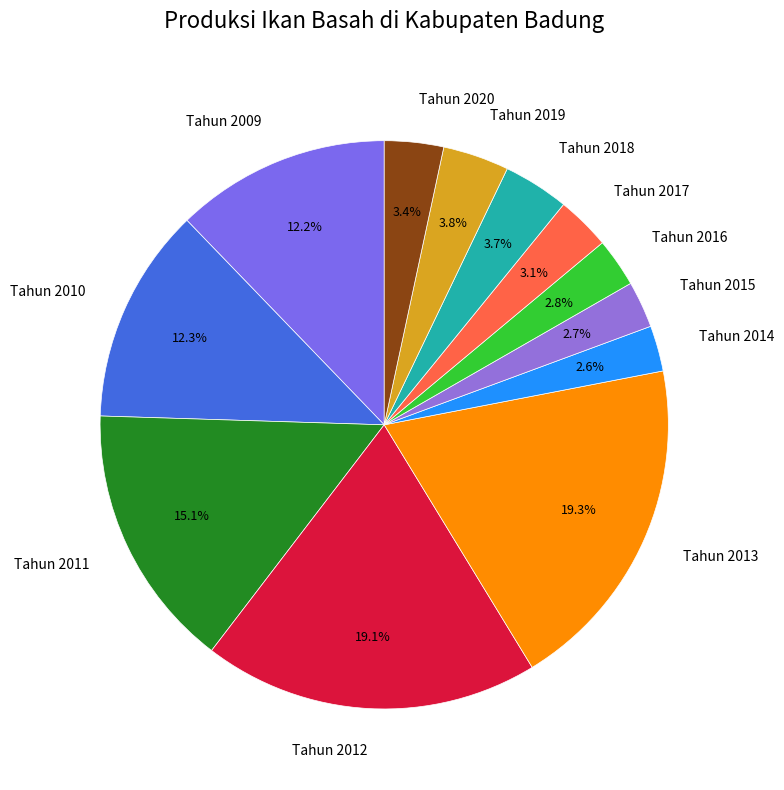

What is the total percentage of Tahun 2009 and Tahun 2013?

31.5%